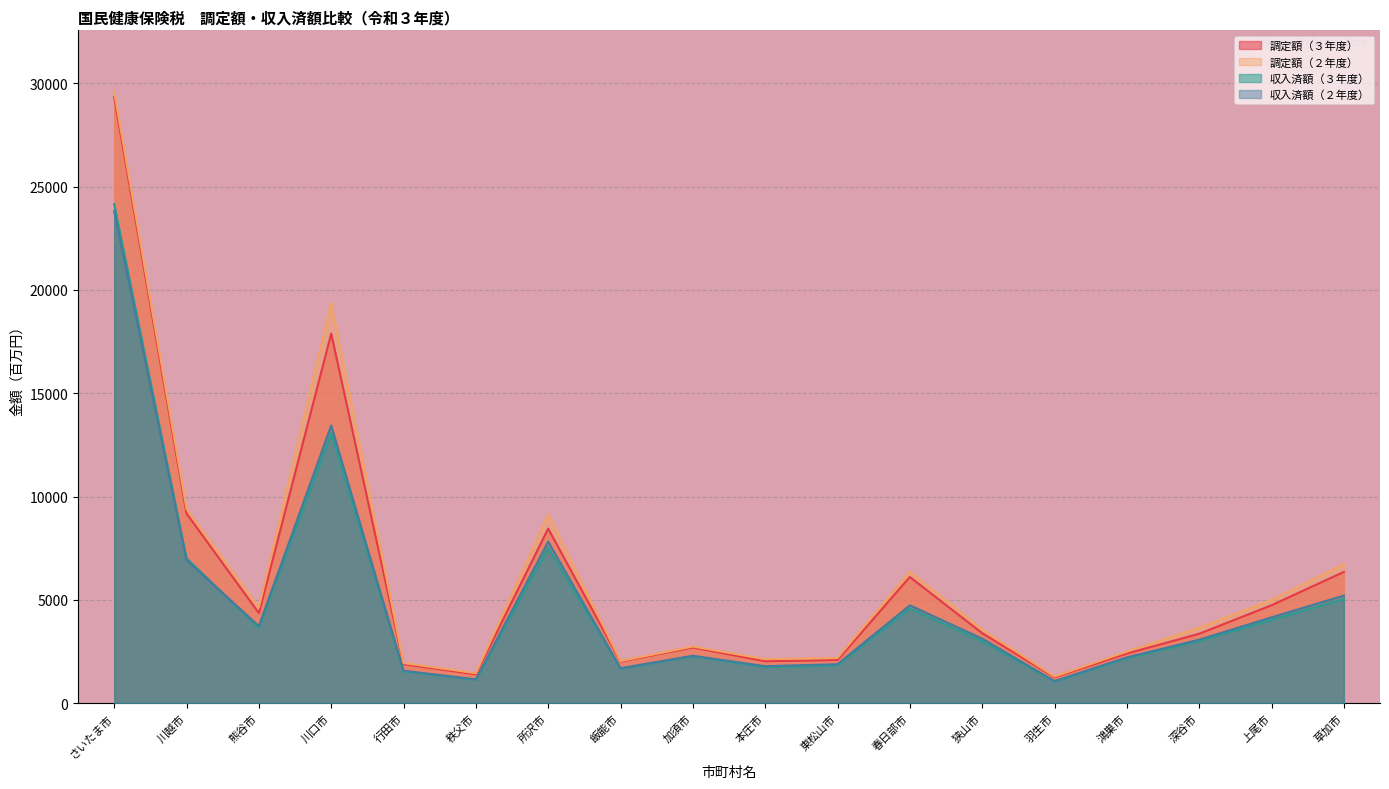

Which label corresponds to the smallest value in the chart?

羽生市